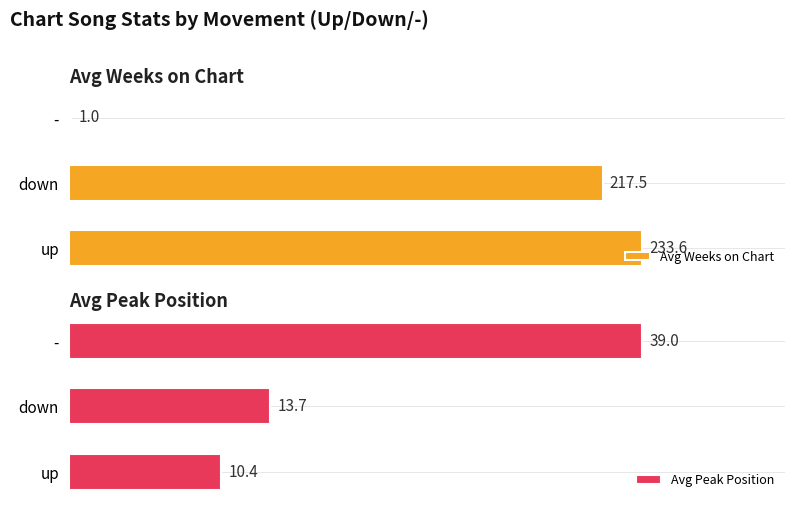

Where is Avg Peak Position nearest to the value 24?

down